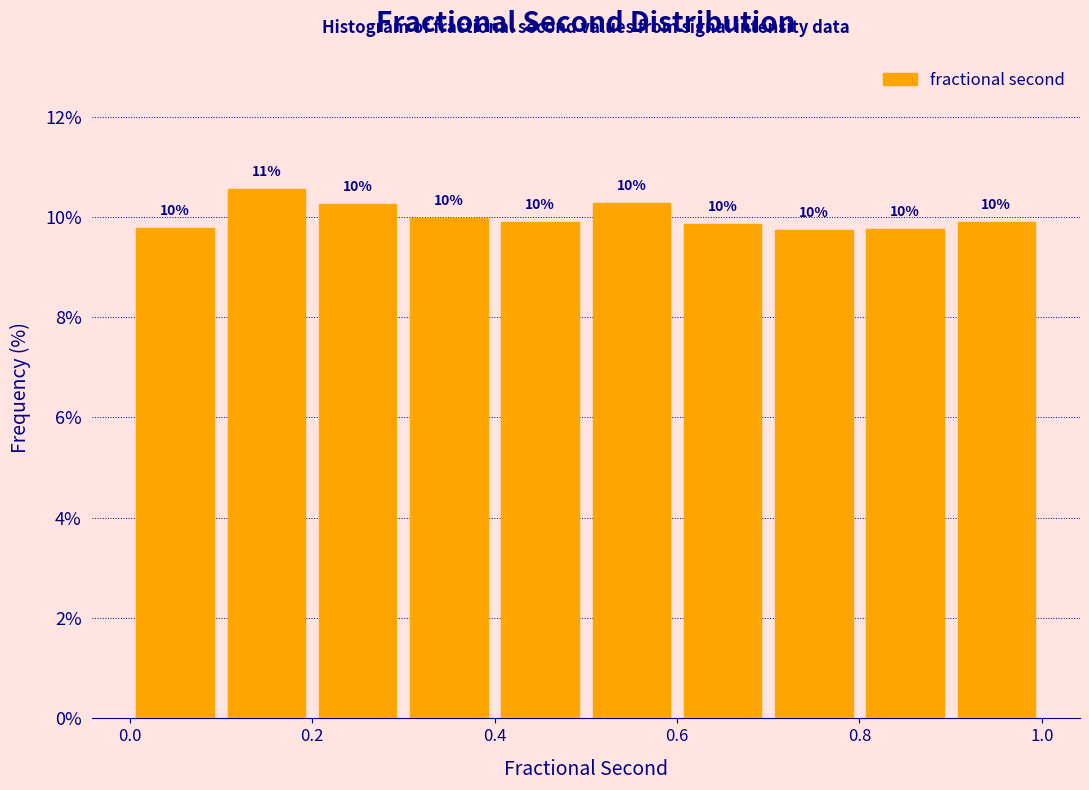

Which range on the x-axis has the tallest bar?

0.1 to 0.2